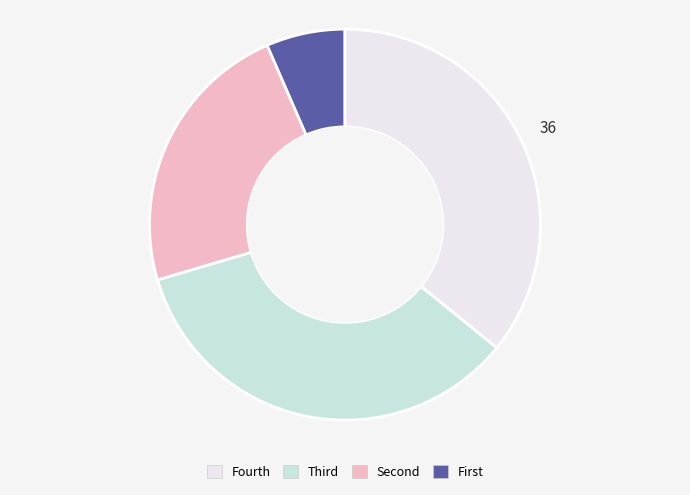

How many slices are in this pie chart?

4